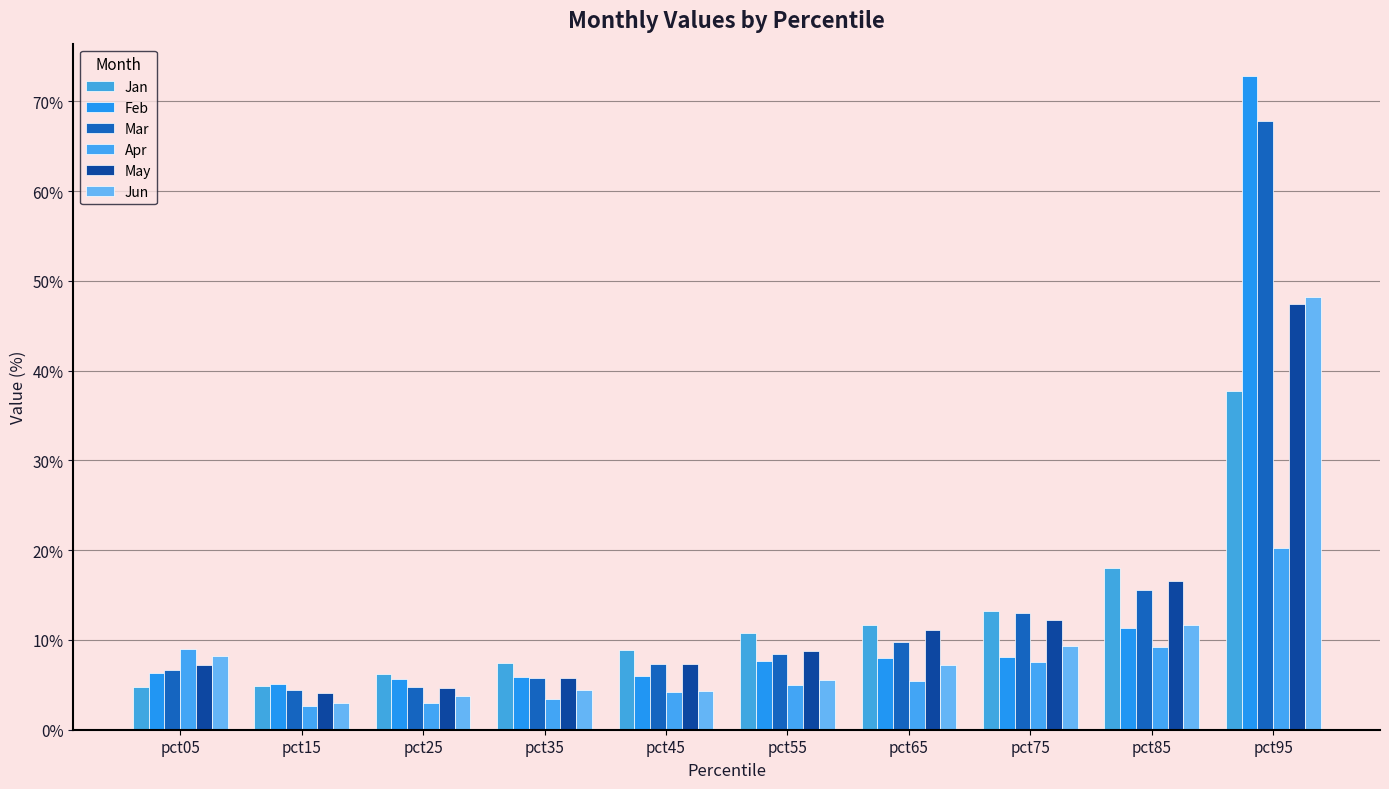

Rank the series at pct05 from lowest to highest value.

Jan, Feb, Mar, May, Jun, Apr